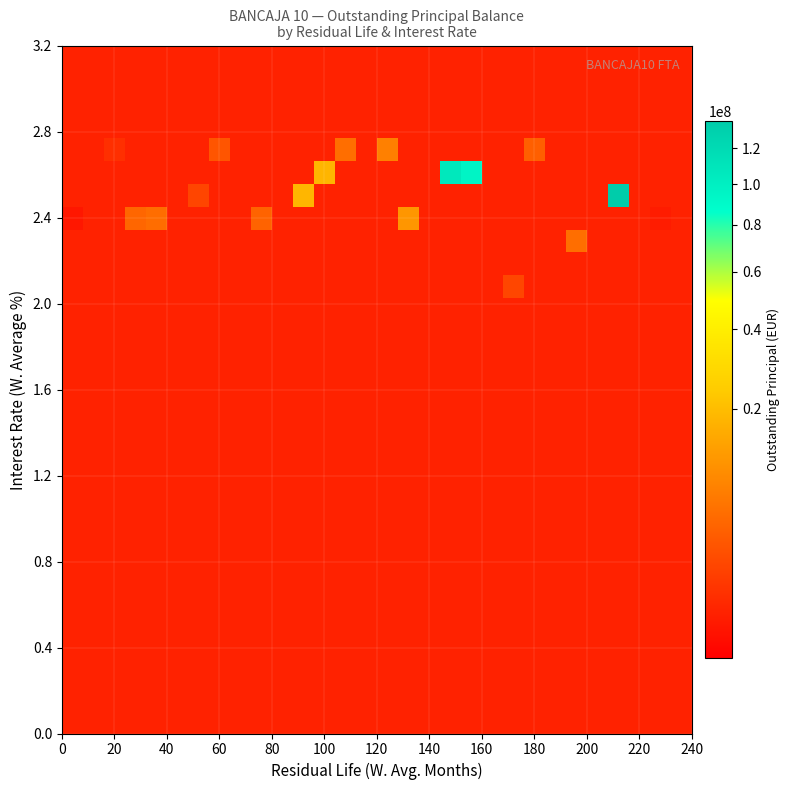

How many categories are shown in the chart?

30